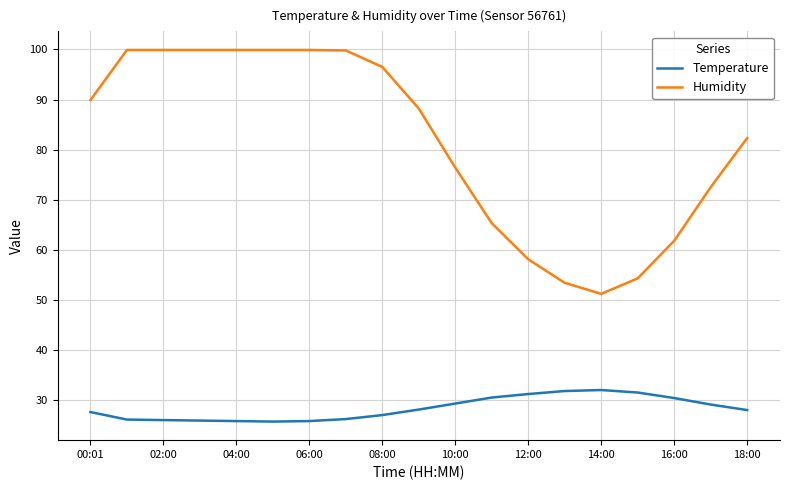

What is the difference between the maximum and minimum values in the Temperature series?

6.3